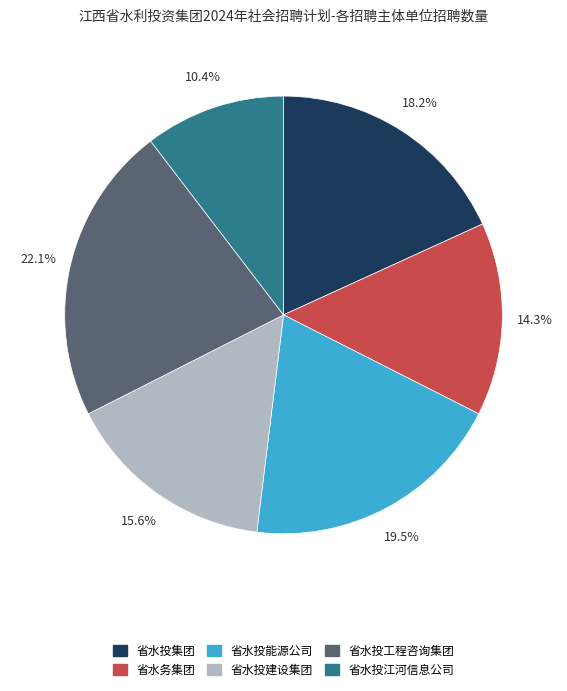

What is the ratio of the value at 省水投集团 to the value at 省水务集团?

1.3